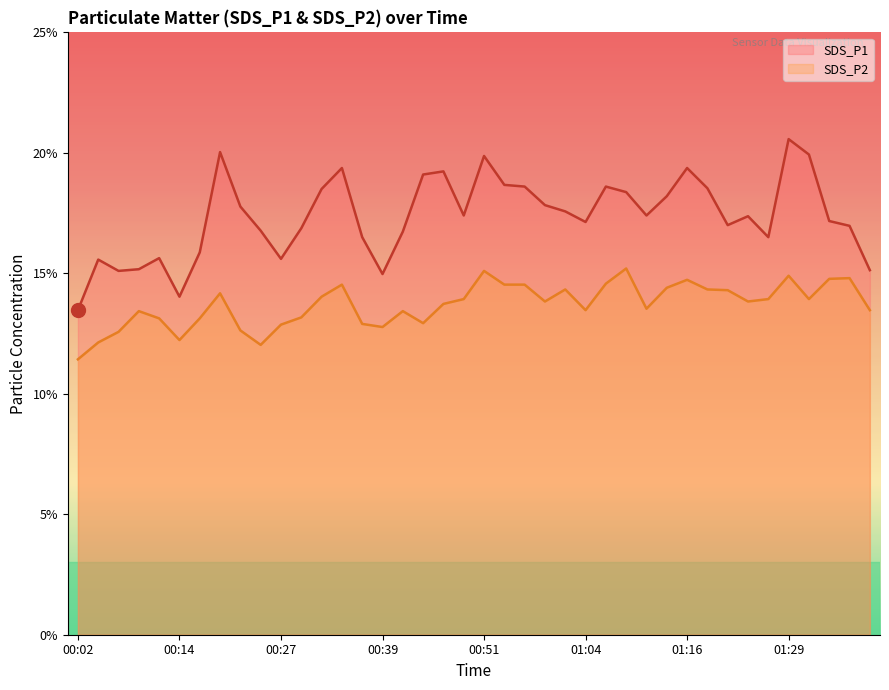

How many interior local peaks does the SDS_P2 series have?

10